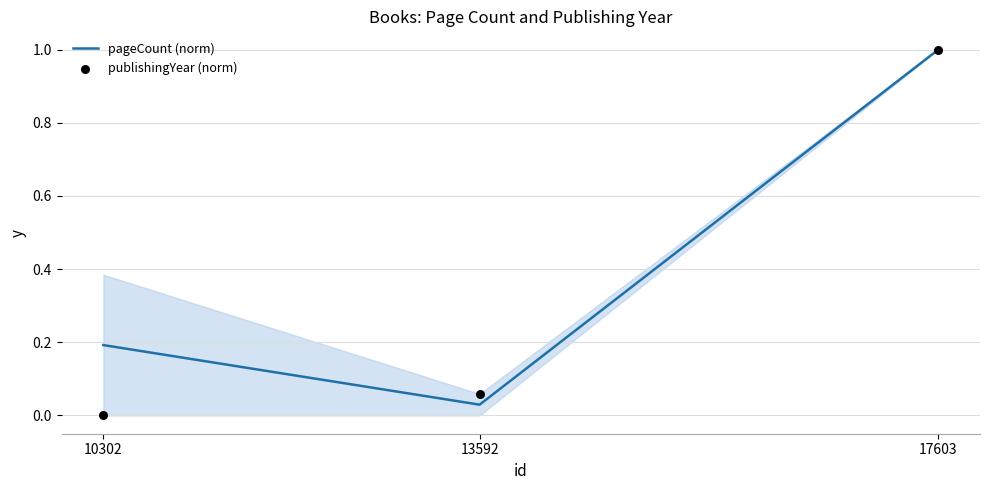

What is the total value across all series at 10302?

0.2